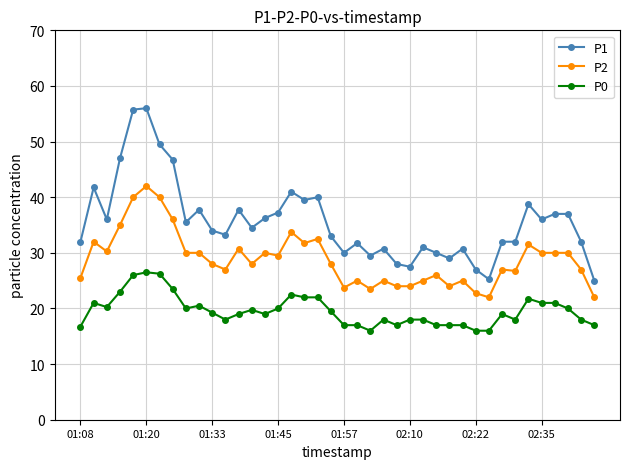

True or false: P2 and P0 intersect in this chart.

False